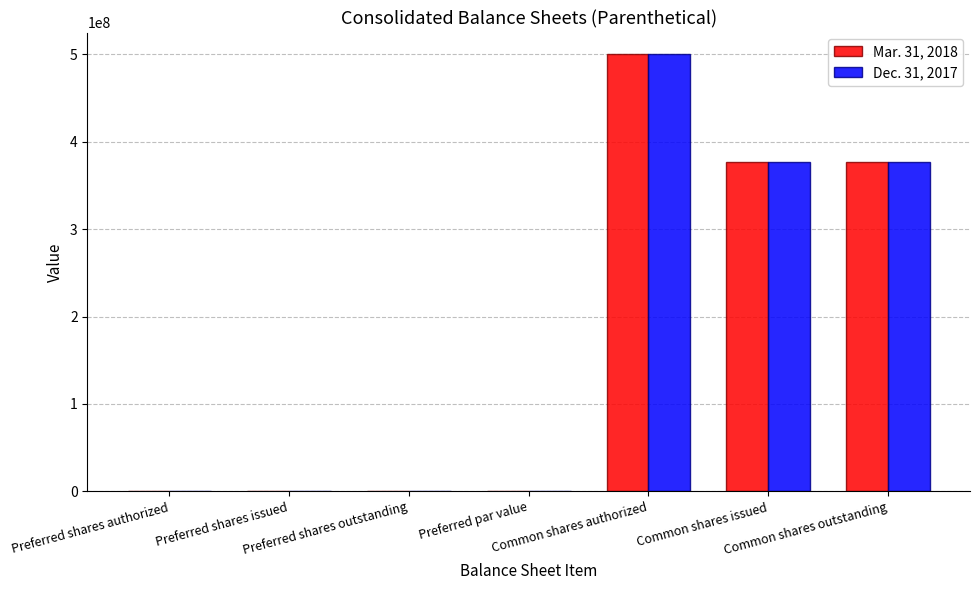

What is the maximum value shown in the chart?

500000000